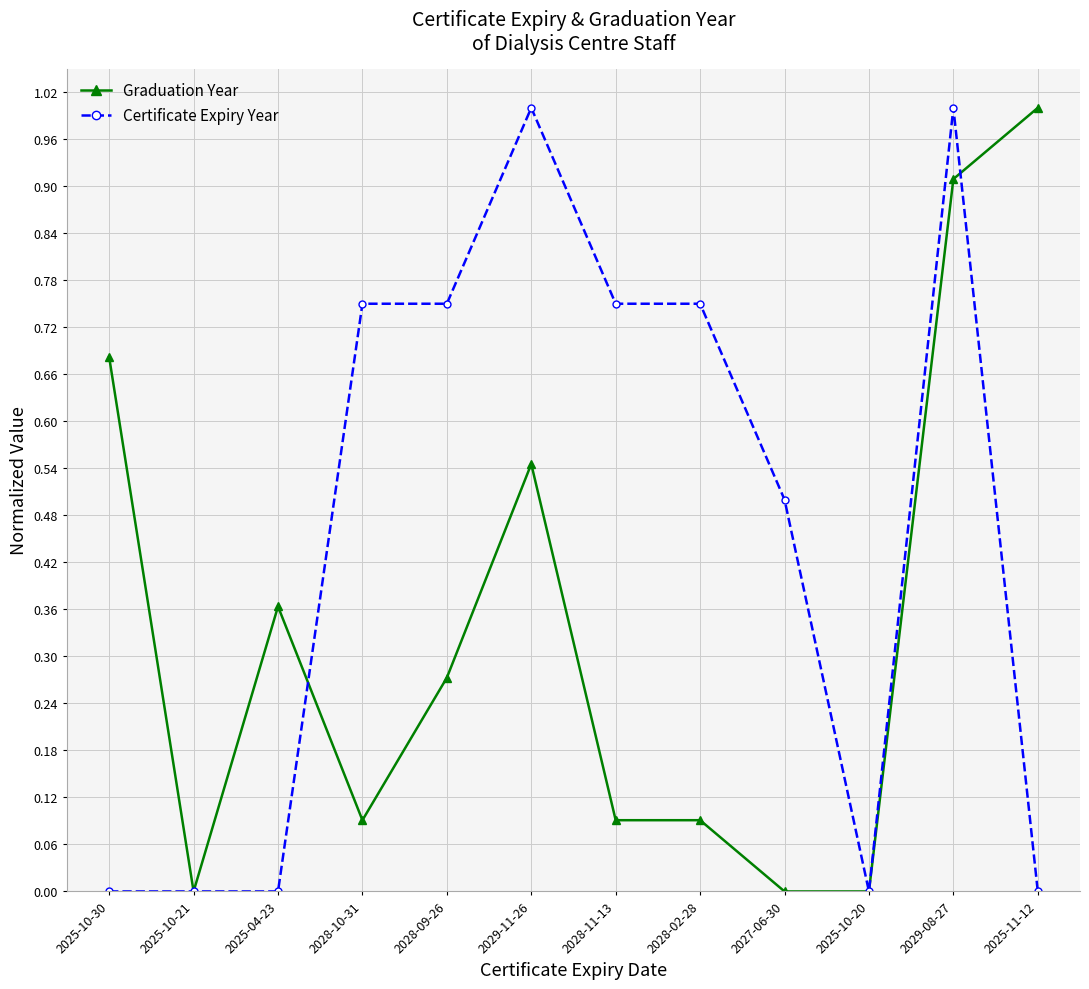

What are all the series names shown in the legend?

Graduation Year, Certificate Expiry Year